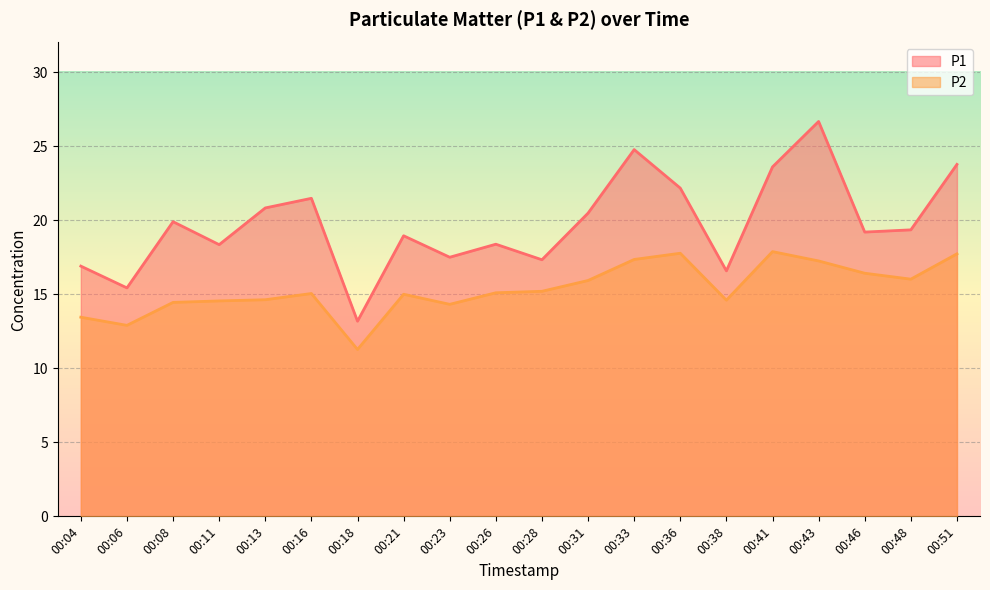

What is the sum of the P2 values at 00:21 and 00:31?

30.9